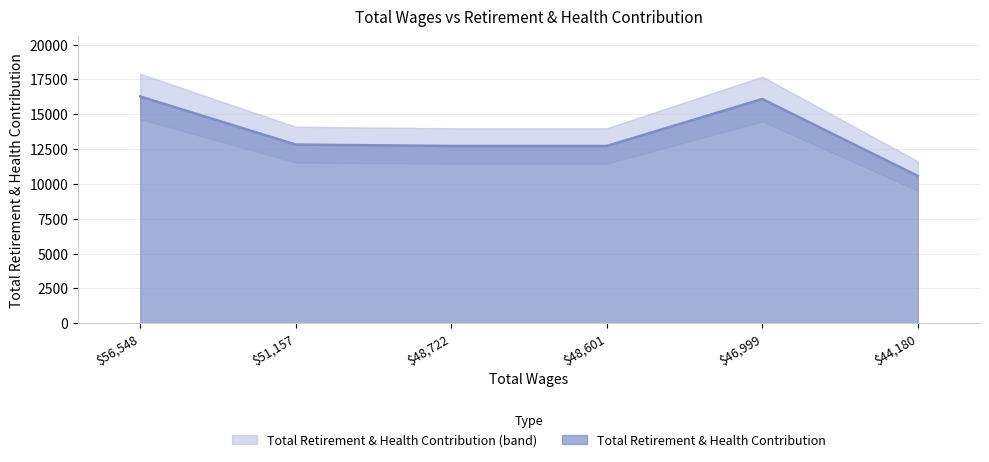

How many categories are shown in the chart?

6